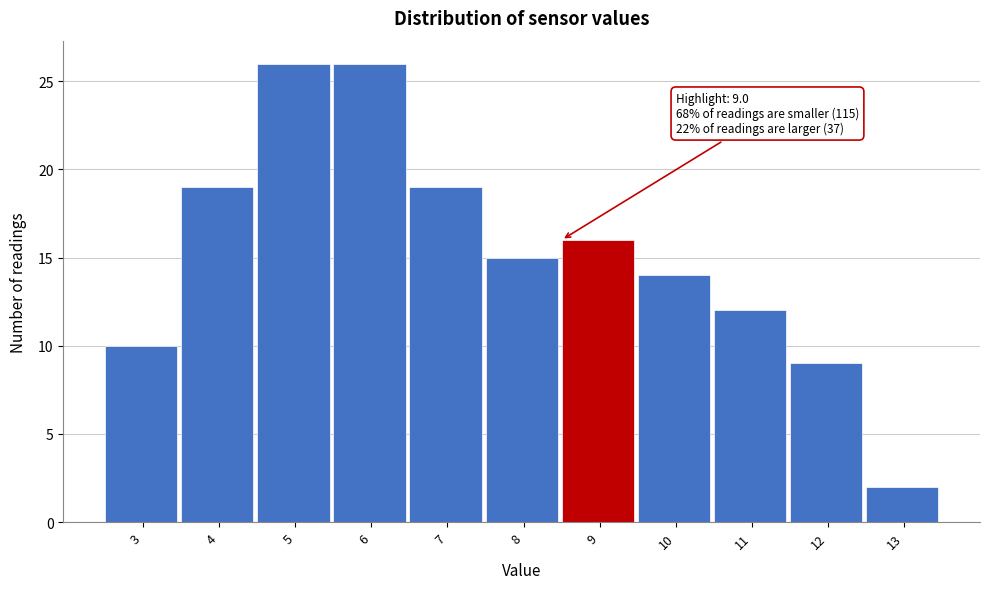

Reading right to left, extract all data points from this chart.

2	9	12	14	16	15	19	26	26	19	10